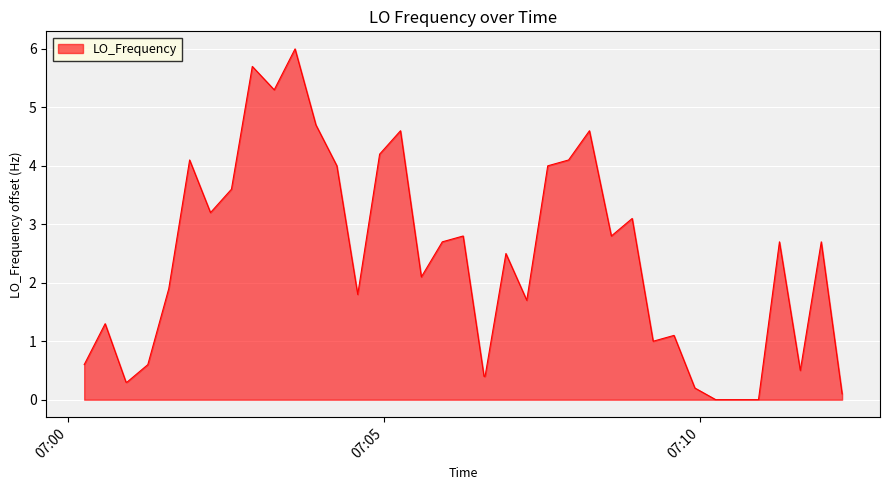

What is the difference between the maximum and minimum values?

6.0